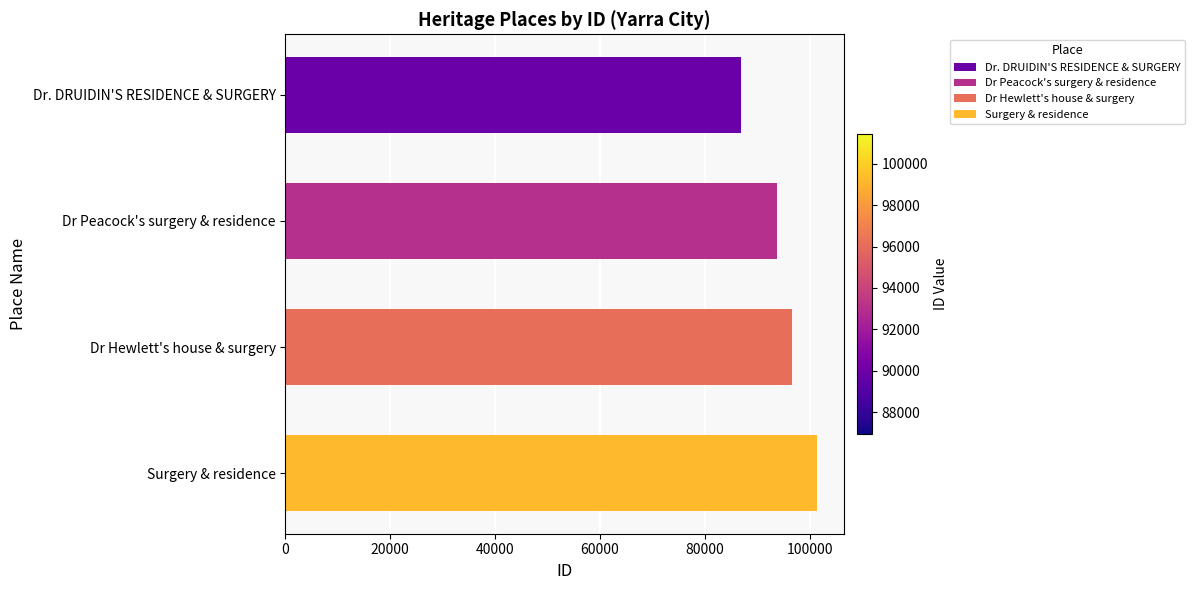

What value does the data have at Dr Peacock's surgery & residence, to the nearest 10?

93840